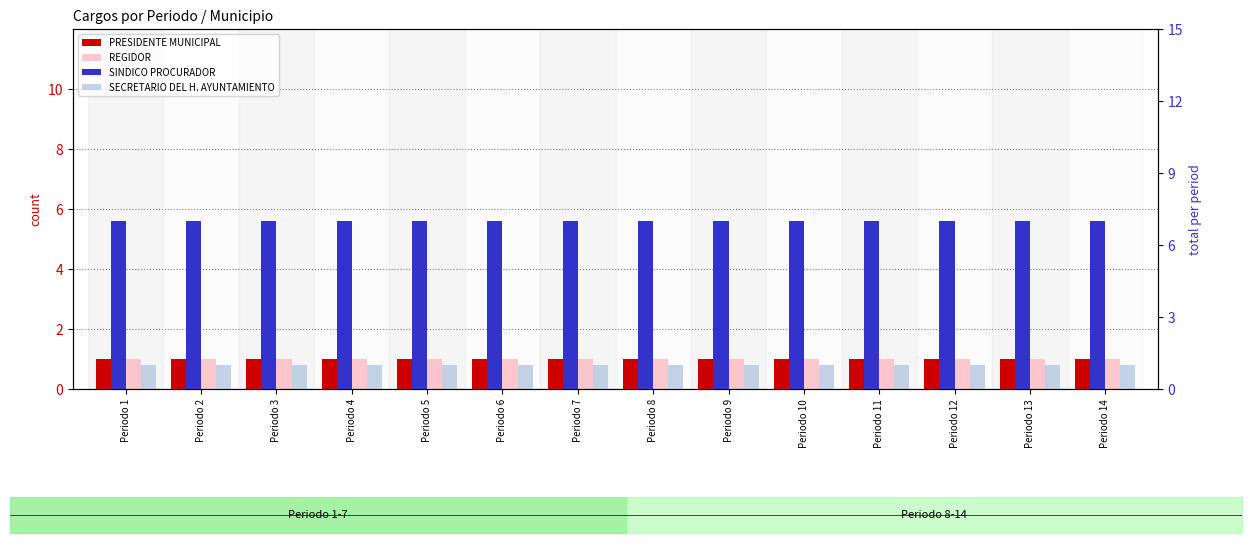

At which category does the chart reach its peak across all series?

Periodo 1